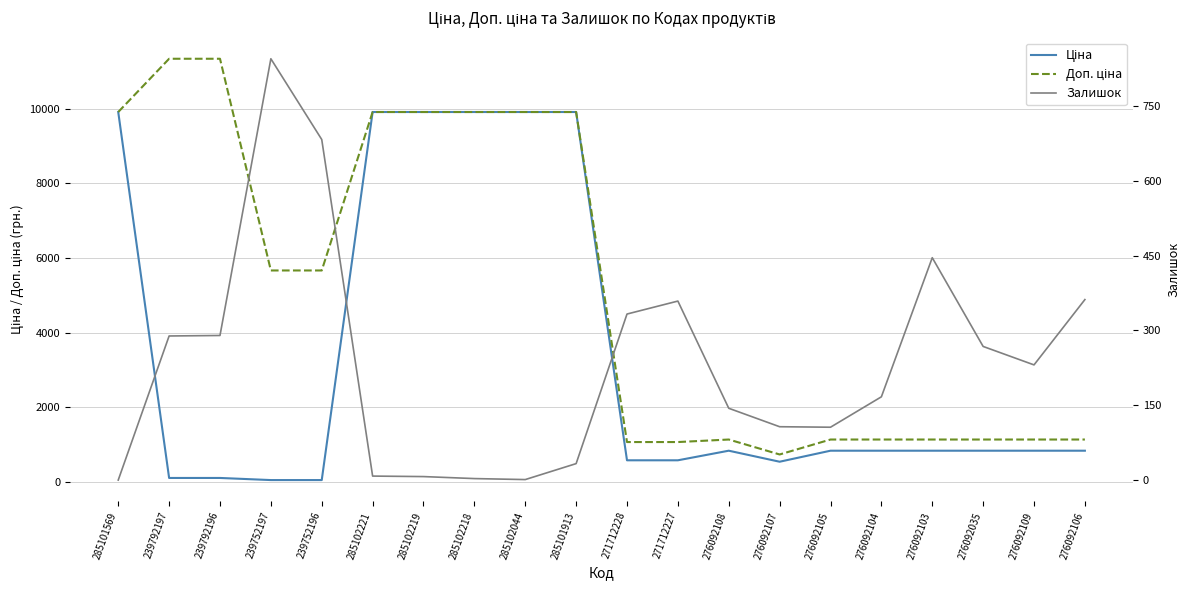

Between 285102221 and 271712228, which series saw the biggest shift?

Ціна